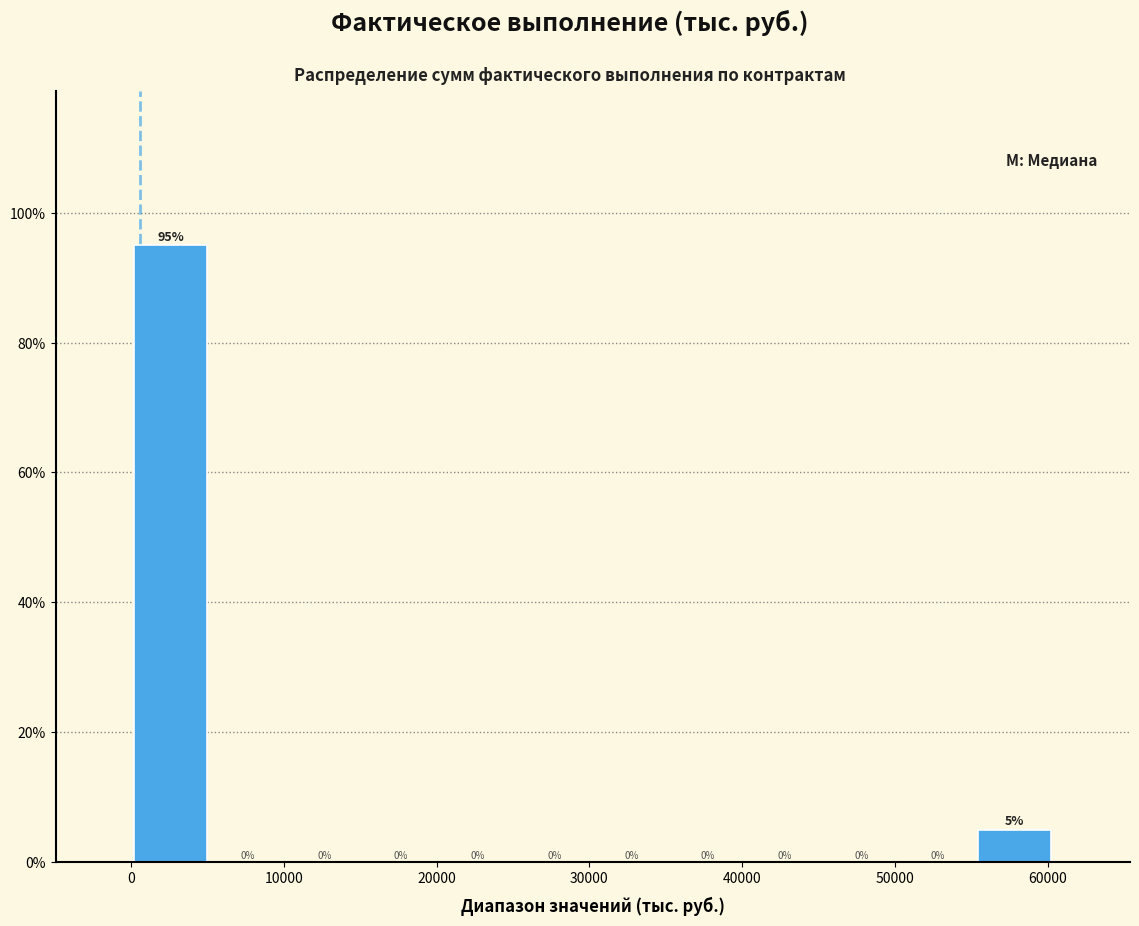

How tall is the bar that spans 0 to 5000 on the x-axis? The bar edges are not printed on the chart, so give them approximately, as read against the axis.

95